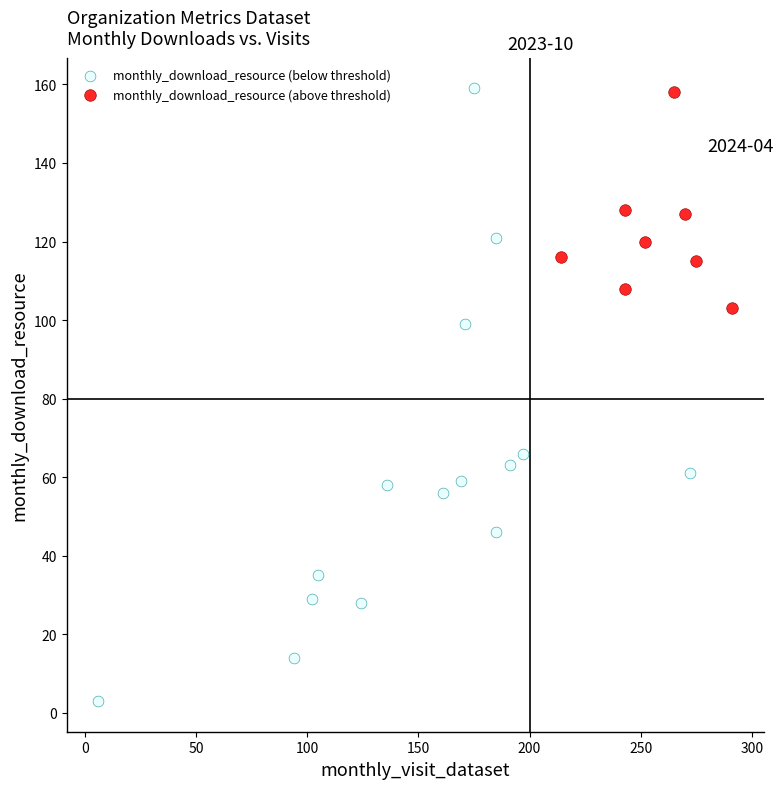

Which series contains the lowest Y value?

monthly_download_resource (below threshold)